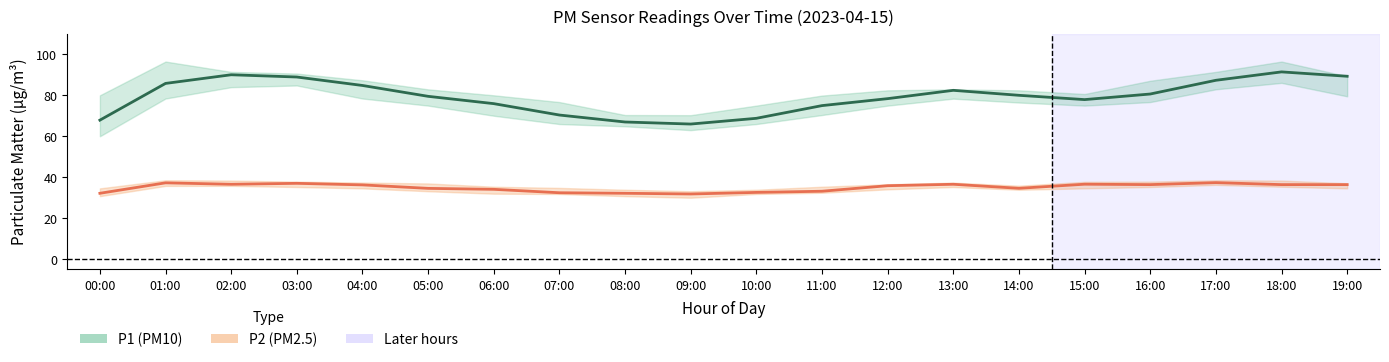

Which category has the highest value across all series?

18:00